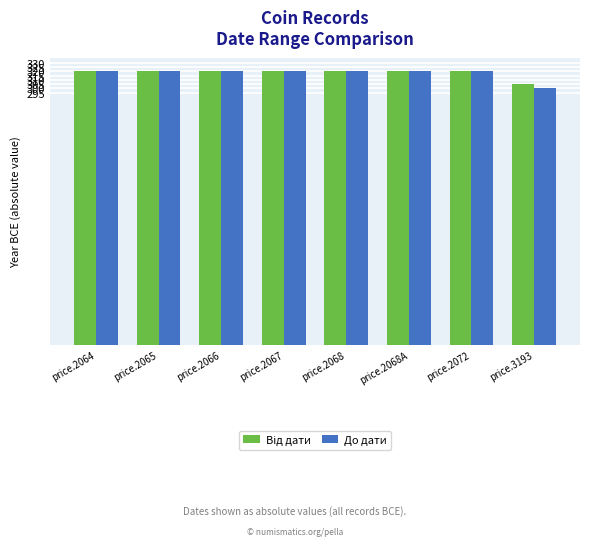

Which series changed the most between price.2065 and price.3193?

До дати